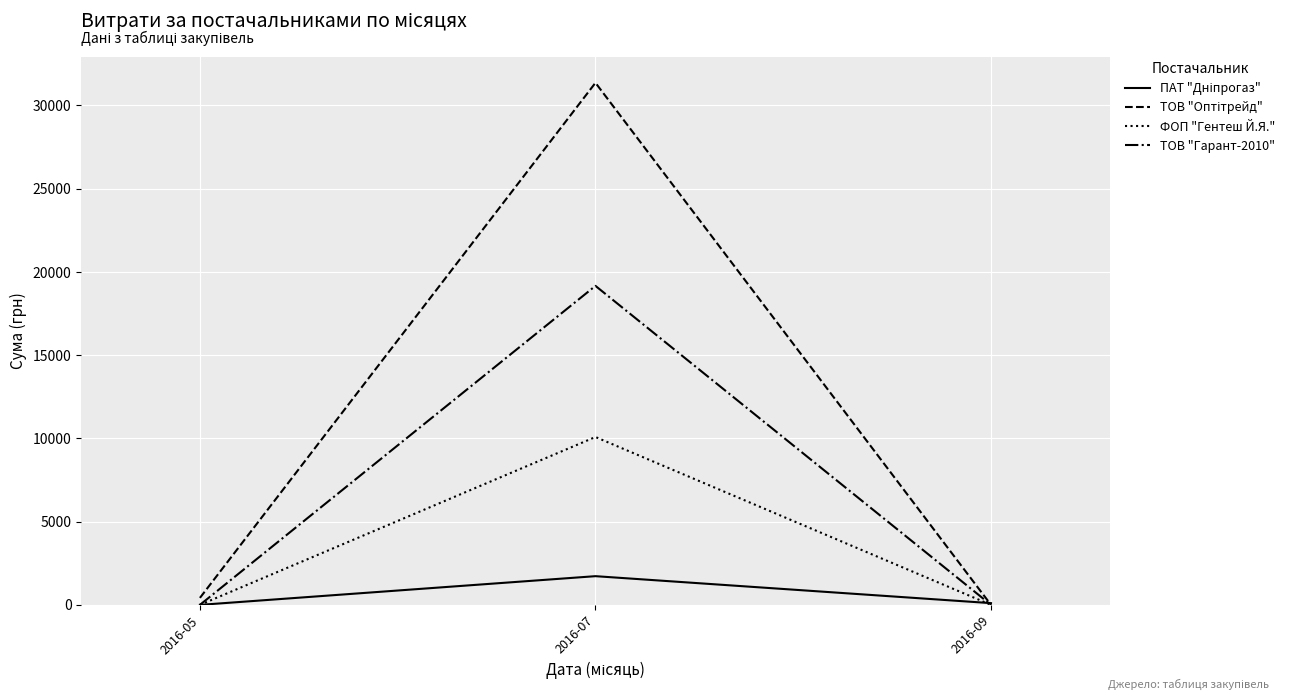

The value of ТОВ "Гарант-2010" at 2016-09 is 0.0. True or false?

True